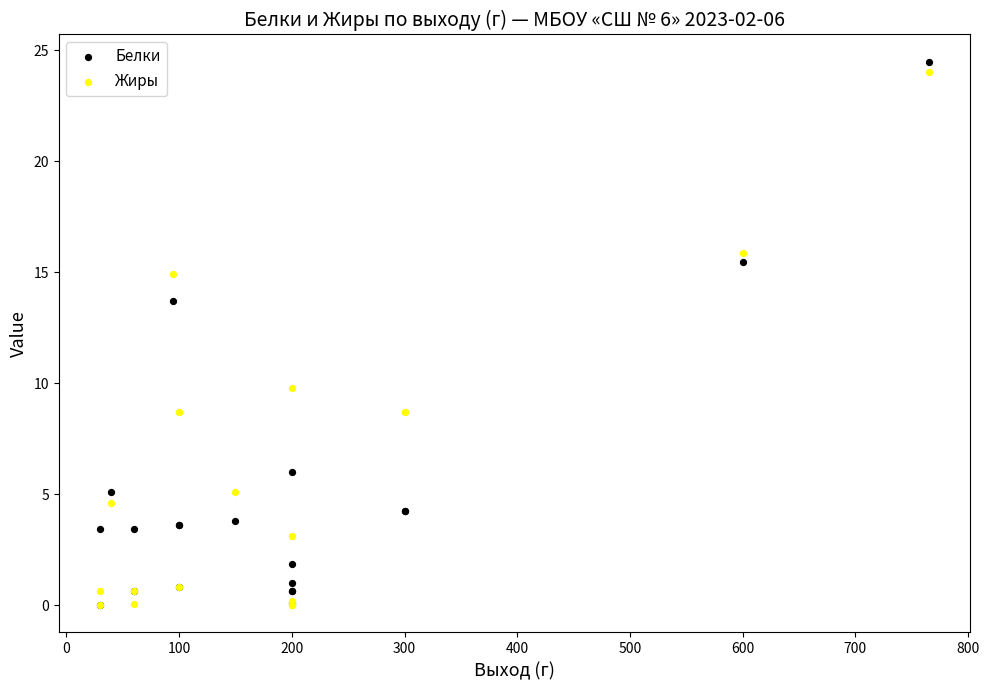

In the Белки series, what Y value is closest to 12?

13.7